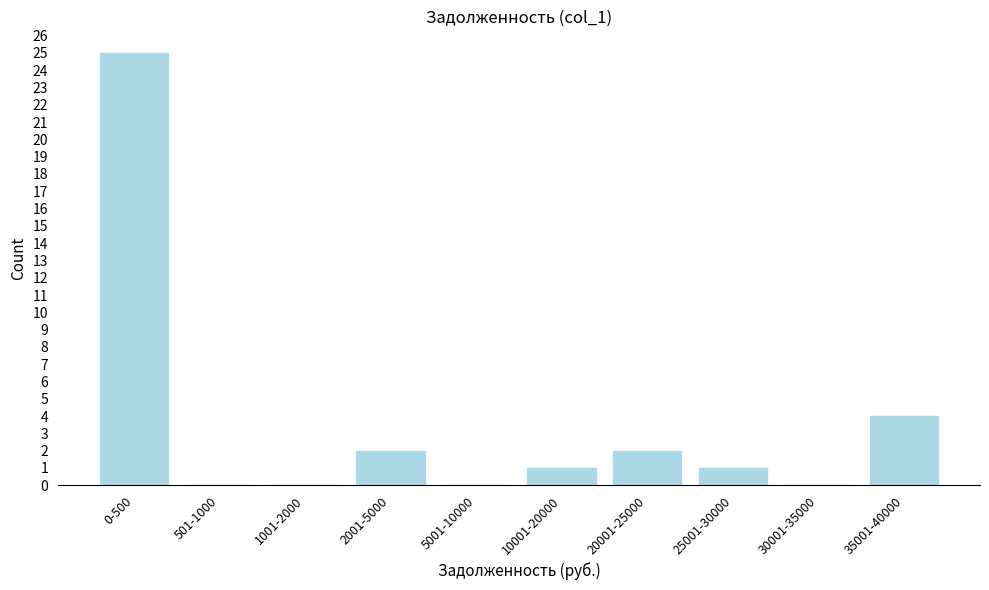

Reading left to right, list all the values displayed in this chart.

0-500=25	501-1000=0	1001-2000=0	2001-5000=2	5001-10000=0	10001-20000=1	20001-25000=2	25001-30000=1	30001-35000=0	35001-40000=4